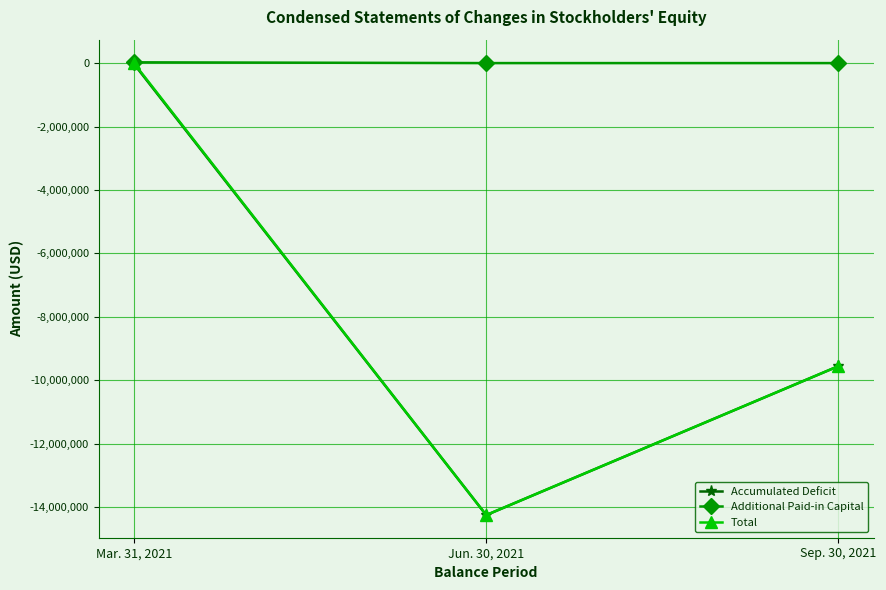

How many values in the Total series are below -9555560?

1